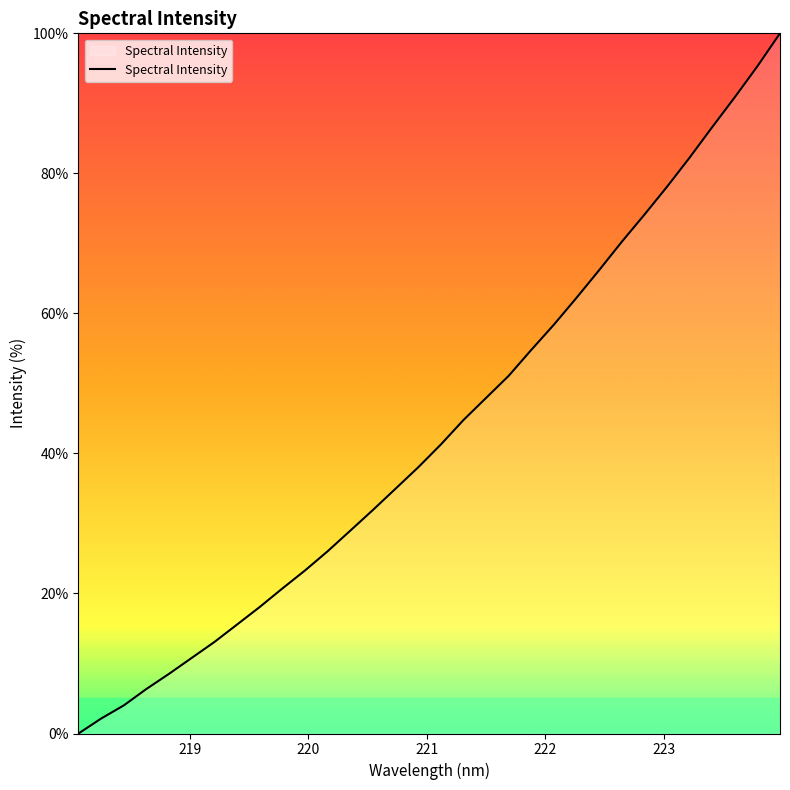

What is the difference between the maximum and minimum values?

100.0